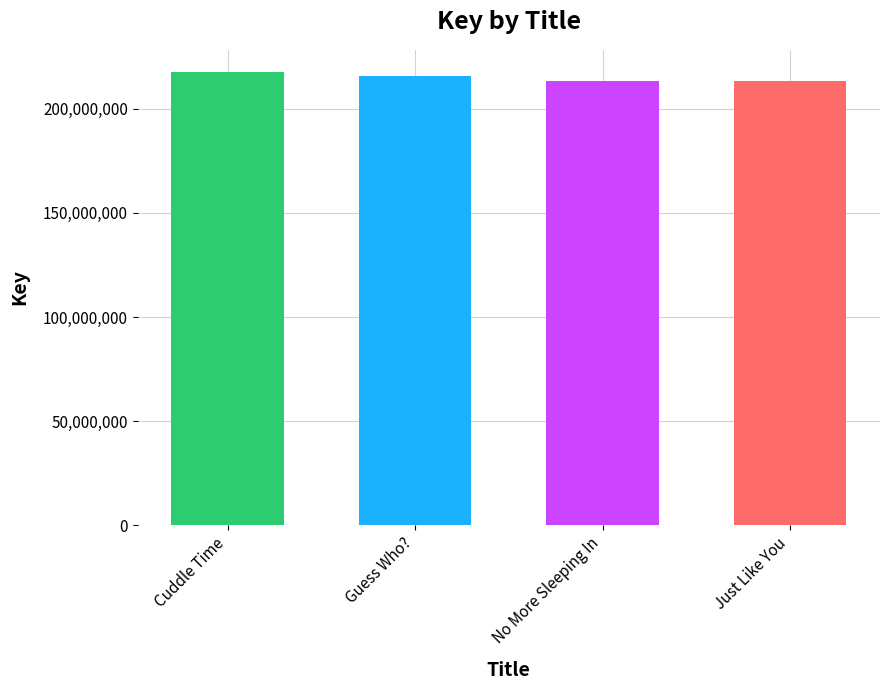

What is the sum of the values at No More Sleeping In and Cuddle Time?

430952798